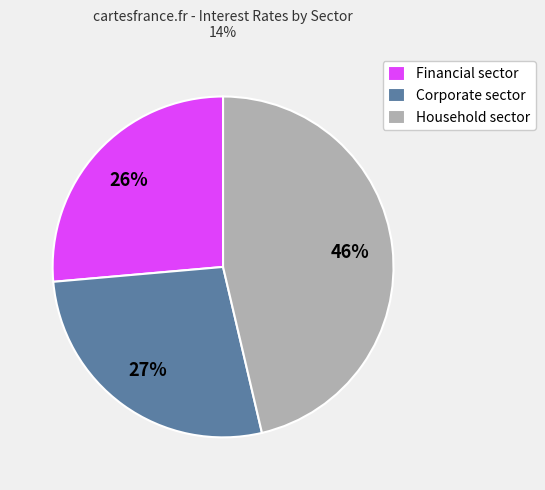

To the nearest percent, what percentage of the pie is Financial sector?

26%